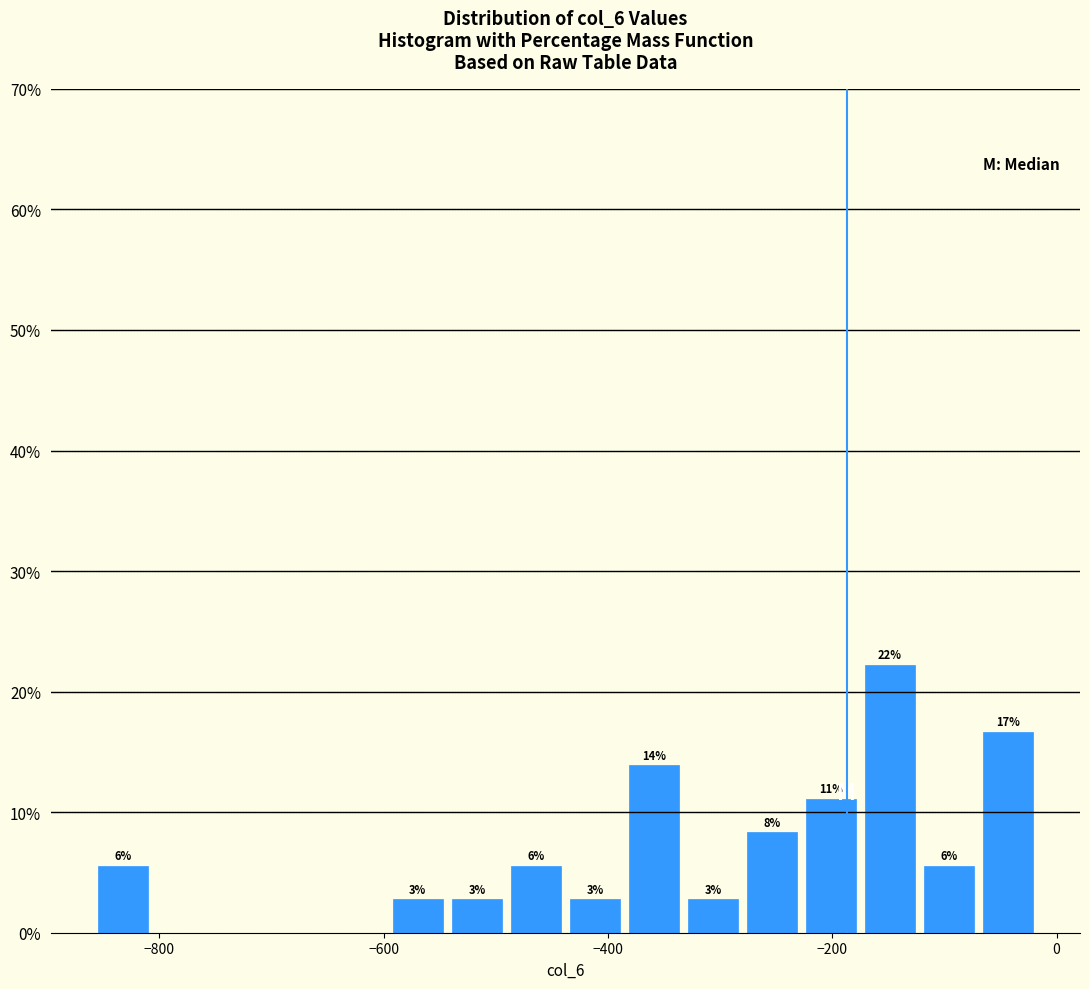

Read against the x-axis, roughly where is the centre of the tallest bar?

-140